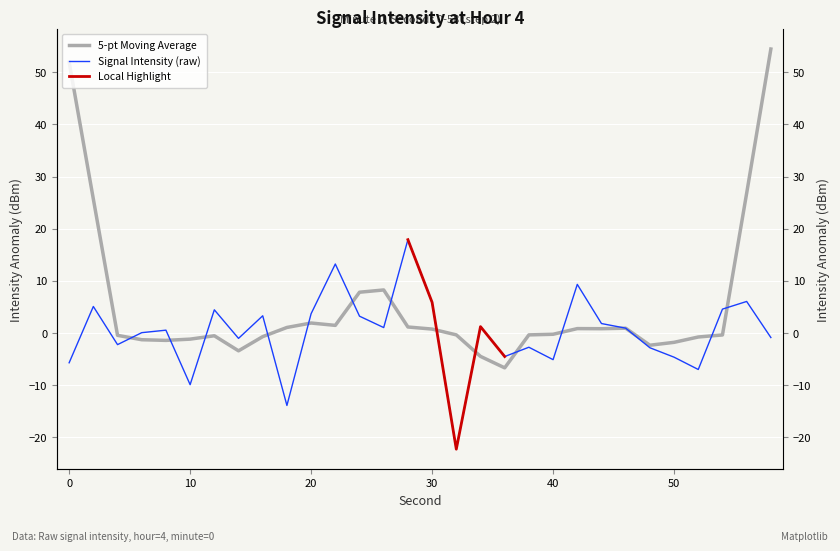

What is the approximate value at 6?

0.1